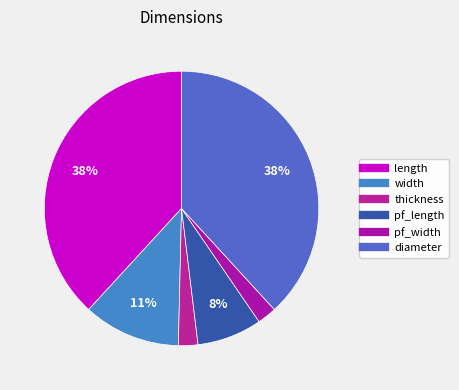

Which slice is the largest?

length